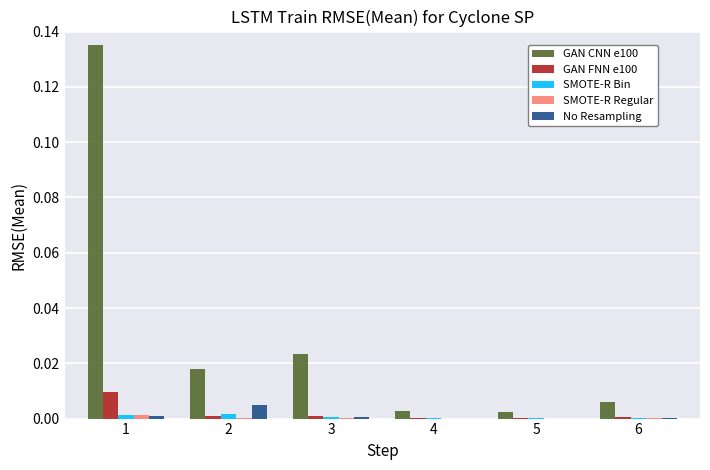

Which series has the largest total across all categories?

GAN CNN e100